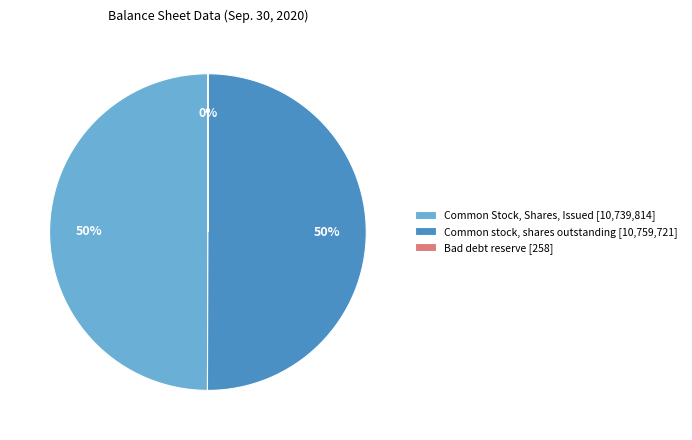

Is the sum of Common Stock, Shares, Issued [10,739,814] and Common stock, shares outstanding [10,759,721] greater than half?

Yes